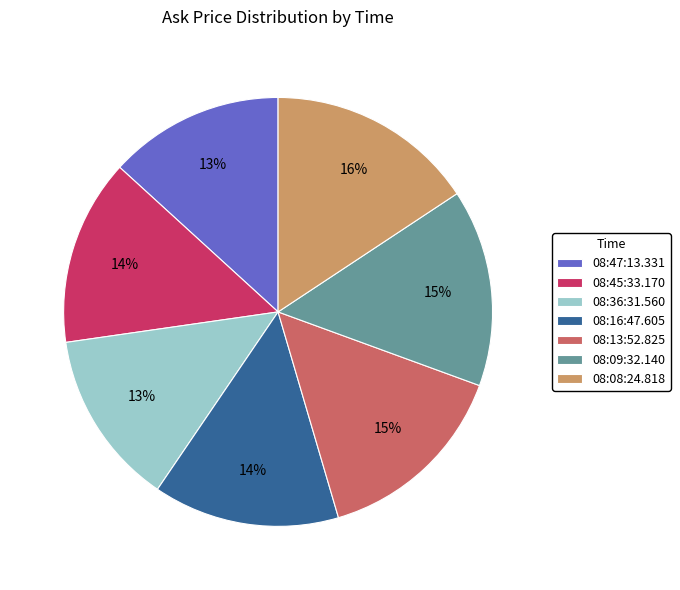

To the nearest percent, what is the difference between the 08:13:52.825 and 08:08:24.818 slice percentages?

1%